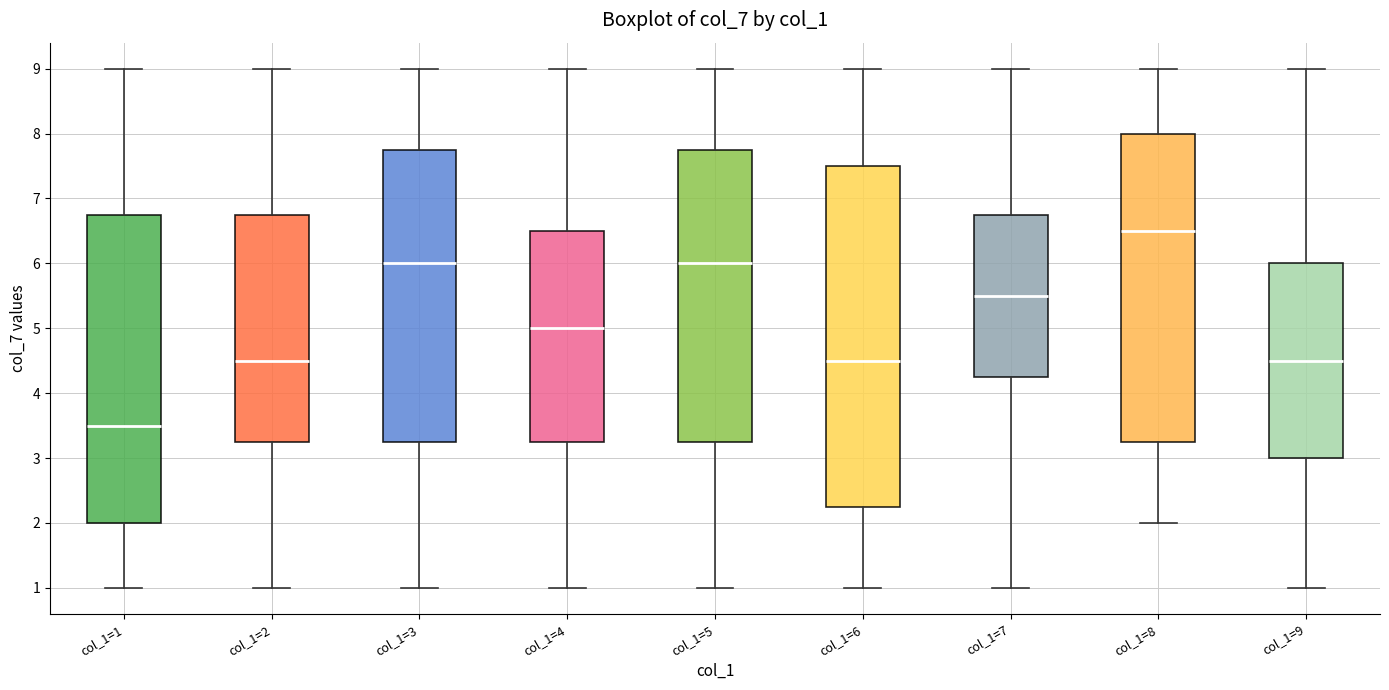

Comparing the boxes themselves (not the whiskers), which one is the tallest?

col_1=6